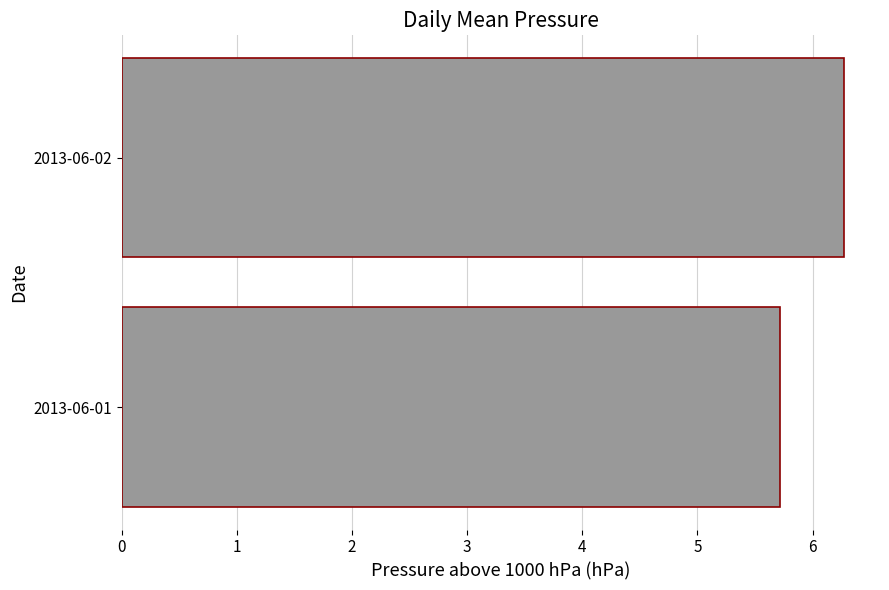

Count the number of data series in this chart.

1